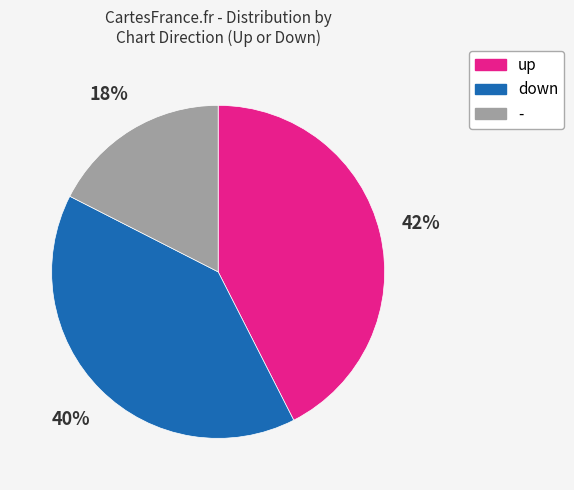

Does down represent more than half of the total?

No